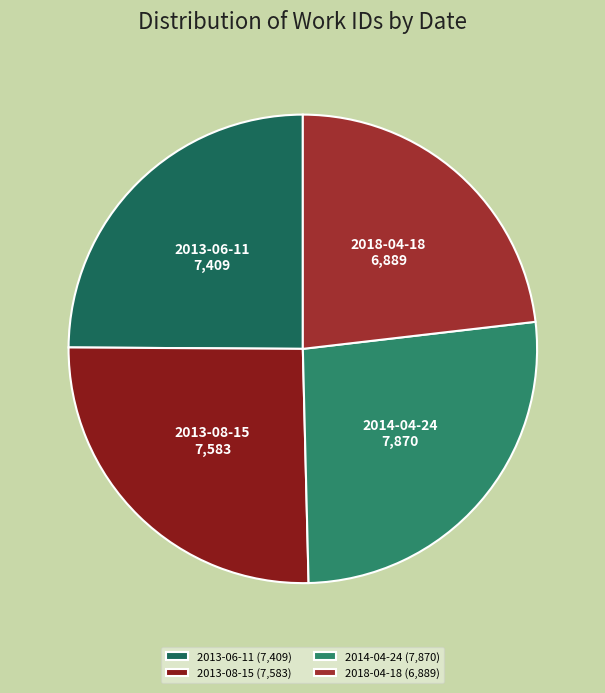

How many segments does this pie chart have?

4